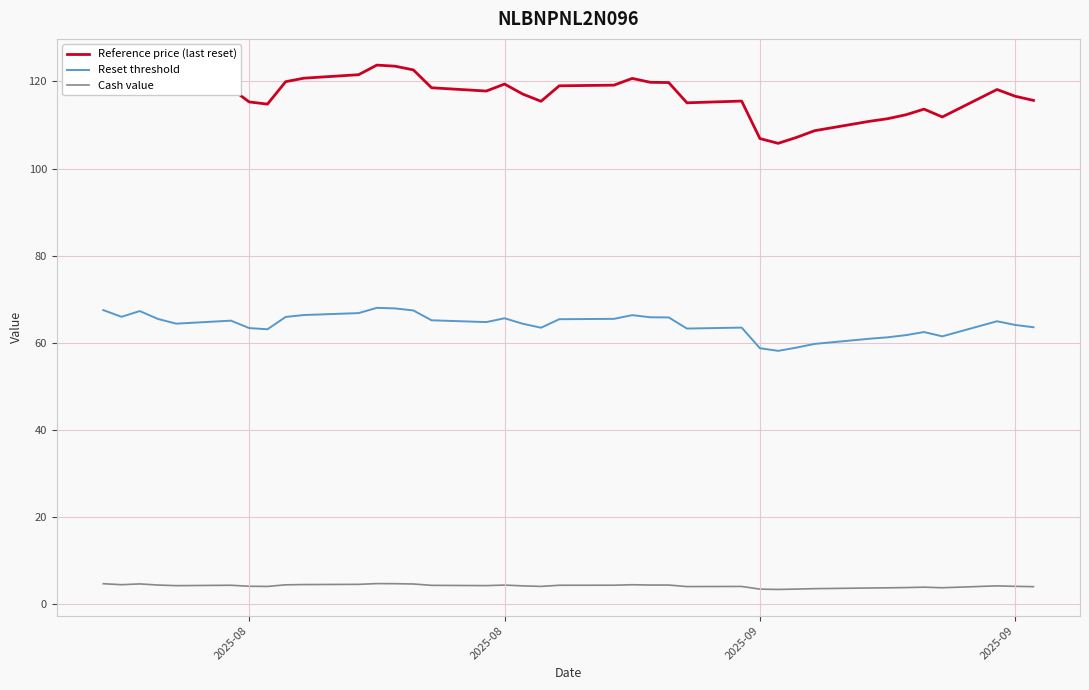

The Reset threshold series shows 38.5 at 16. True or false?

False